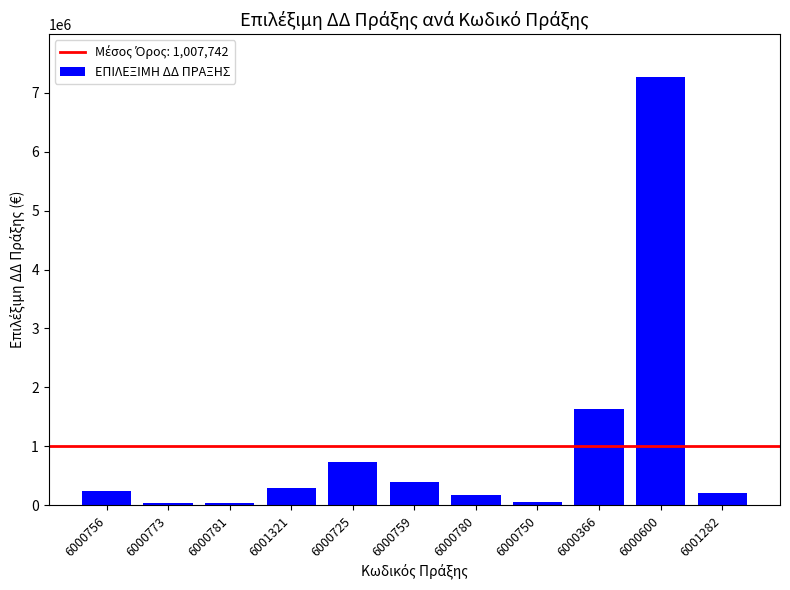

True or false: the data shows 200000.0 at 6001282.

True